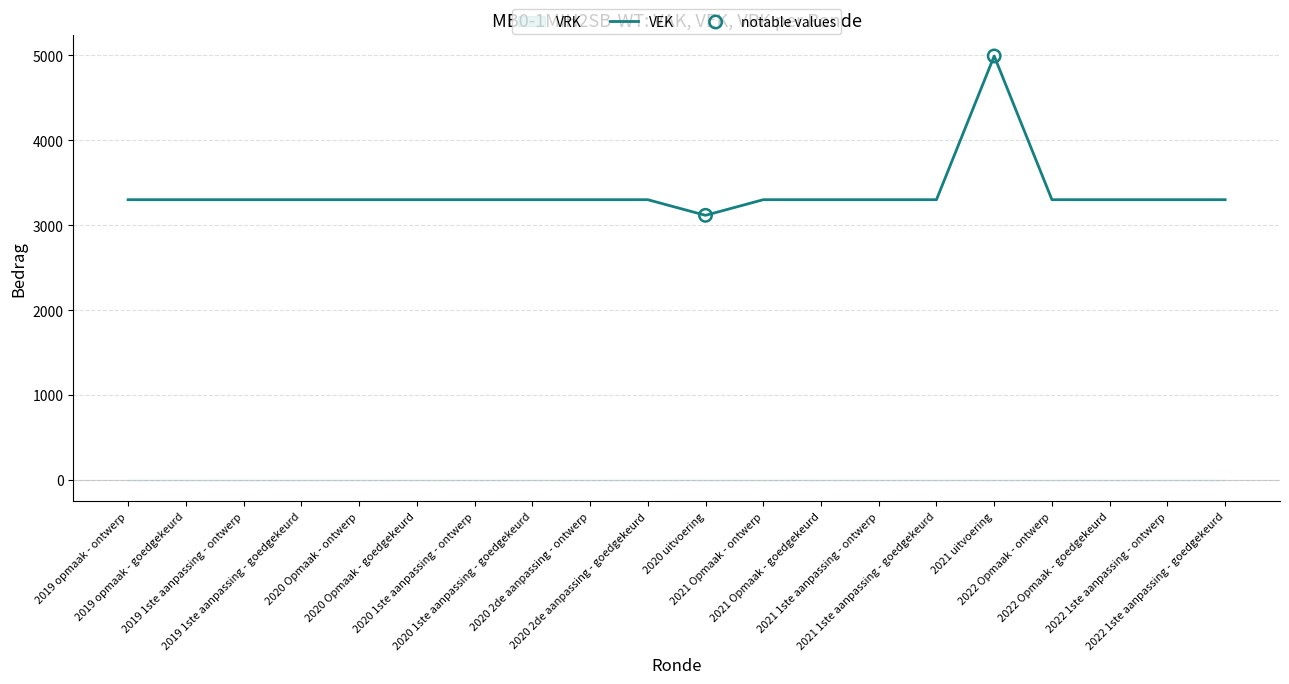

What is the ratio of the value at 2020 Opmaak - ontwerp to the value at 2019 opmaak - goedgekeurd?

1.0